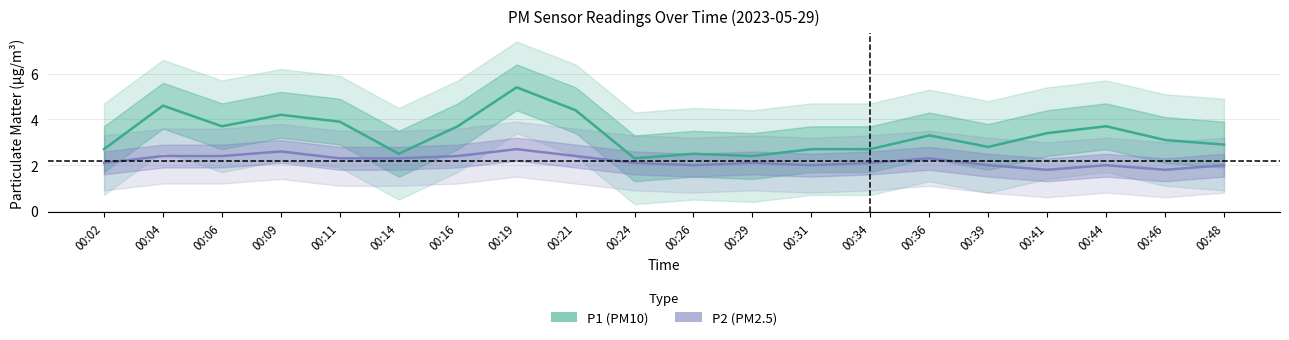

What is the spread (max minus min) of values at 00:04?

2.2